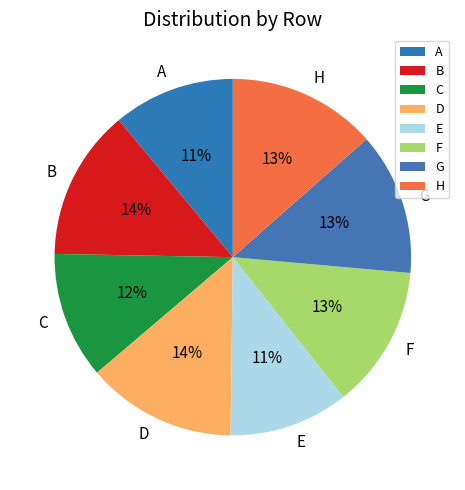

To the nearest percent, what percentage of the pie is A?

11%